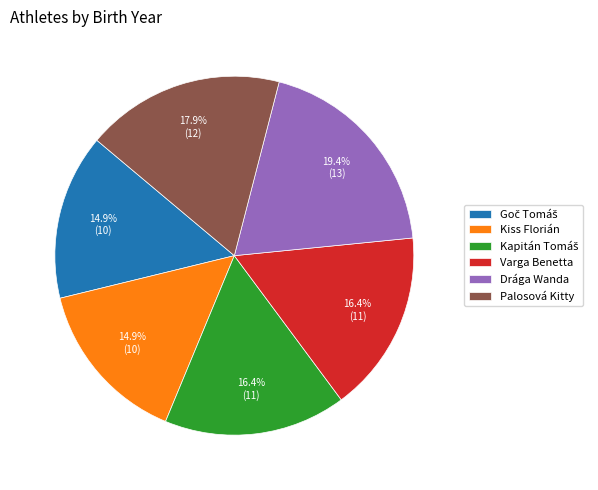

What is the largest slice in the pie chart?

Drága Wanda